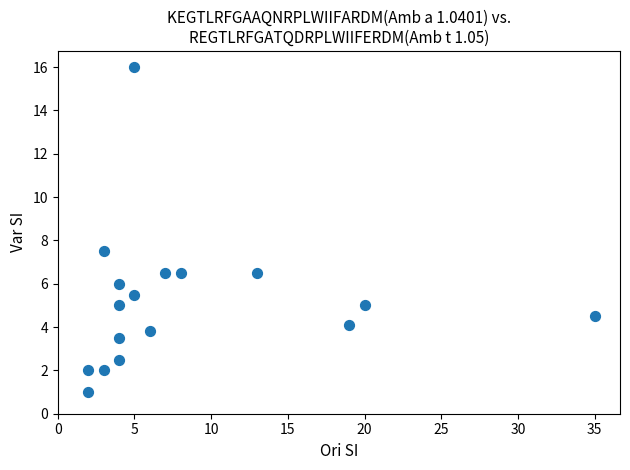

What Y value in the scatter plot is closest to 8?

7.5